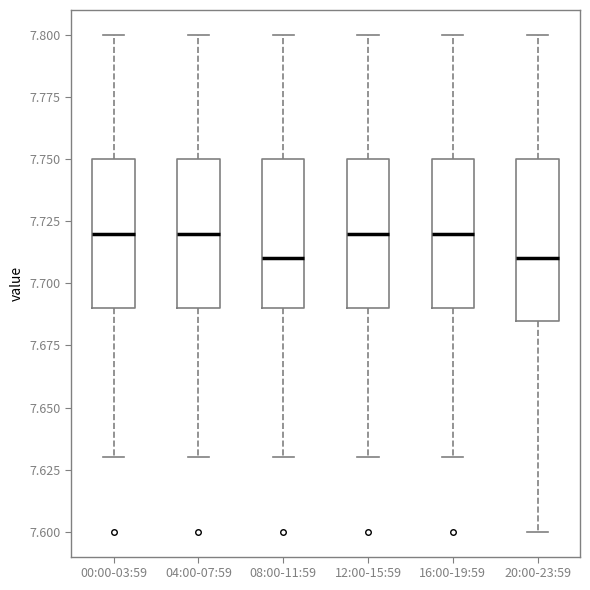

Reading left to right, read every box against the y-axis: the position of its median line, the range the box covers, and the ends of its whiskers. The values are not printed on the chart, so give them approximately, as read against the axis.

00:00-03:59: median 7.720, box 7.690 to 7.750, whiskers 7.630 to 7.800
04:00-07:59: median 7.720, box 7.690 to 7.750, whiskers 7.630 to 7.800
08:00-11:59: median 7.710, box 7.690 to 7.750, whiskers 7.630 to 7.800
12:00-15:59: median 7.720, box 7.690 to 7.750, whiskers 7.630 to 7.800
16:00-19:59: median 7.720, box 7.690 to 7.750, whiskers 7.630 to 7.800
20:00-23:59: median 7.710, box 7.685 to 7.750, whiskers 7.600 to 7.800